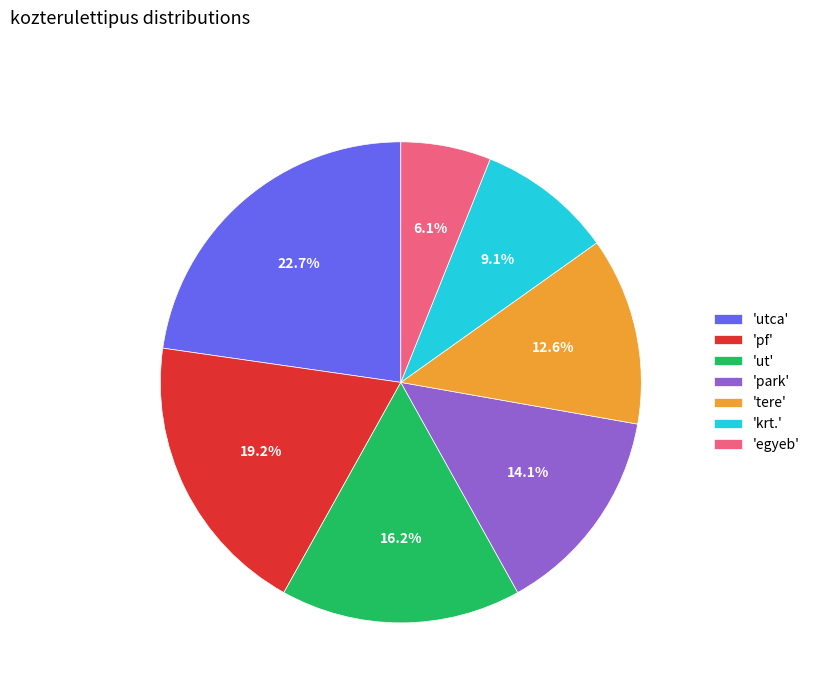

Is there a majority slice in this chart?

No